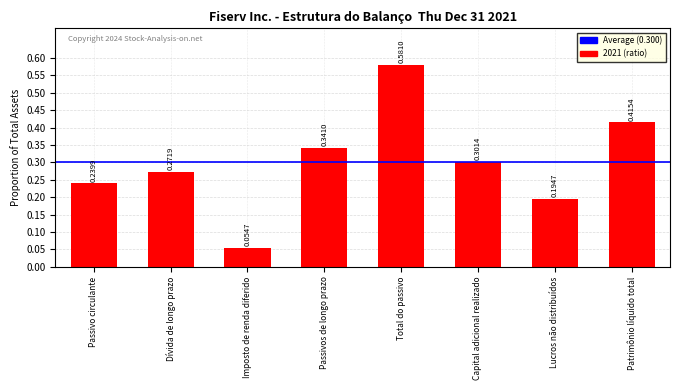

Which category has the highest value across all series?

Total do passivo